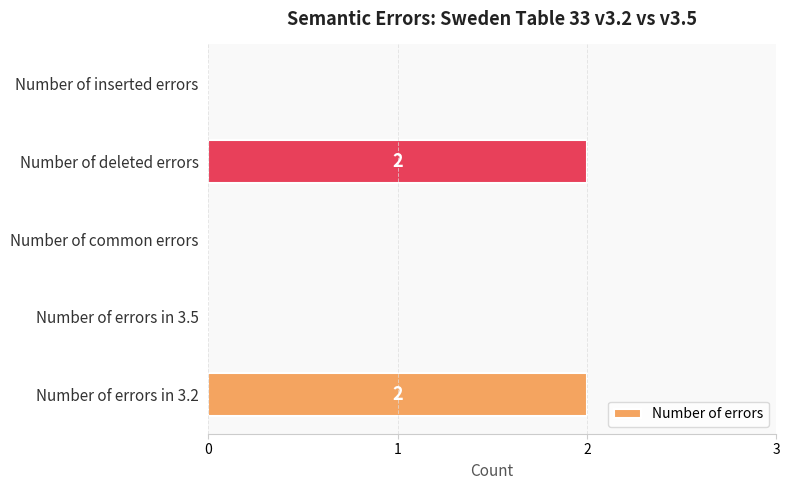

Is it true that the value at Number of deleted errors is 2?

True